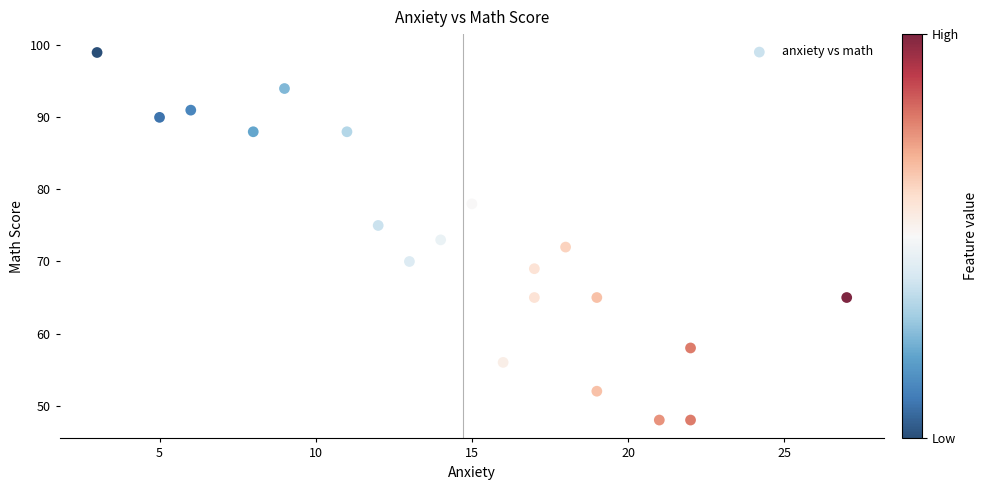

What is the range of X values (max minus min)?

24